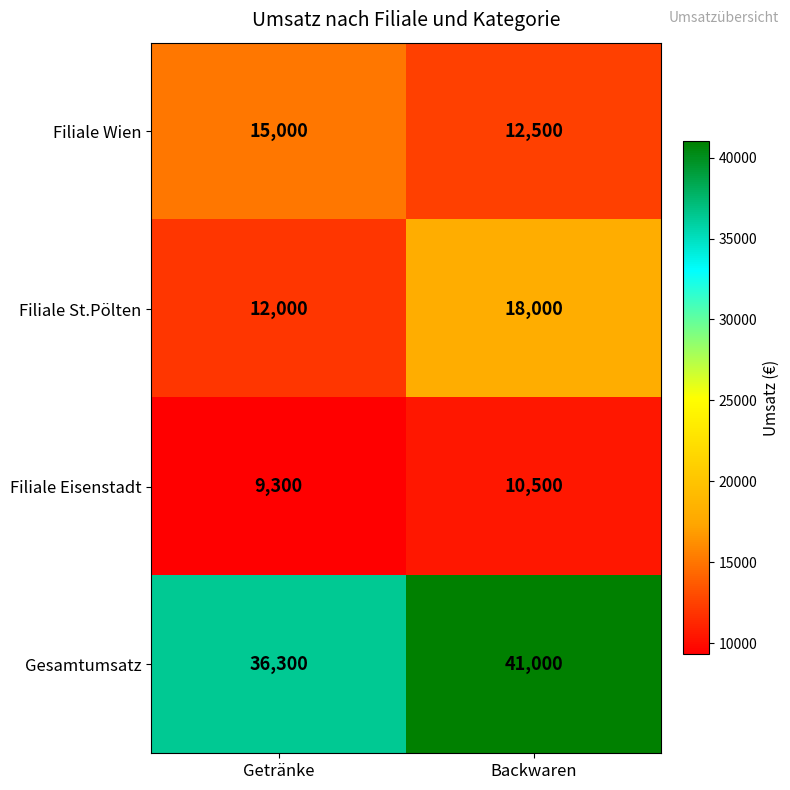

What is the average value of the Filiale St.Pölten series?

15000